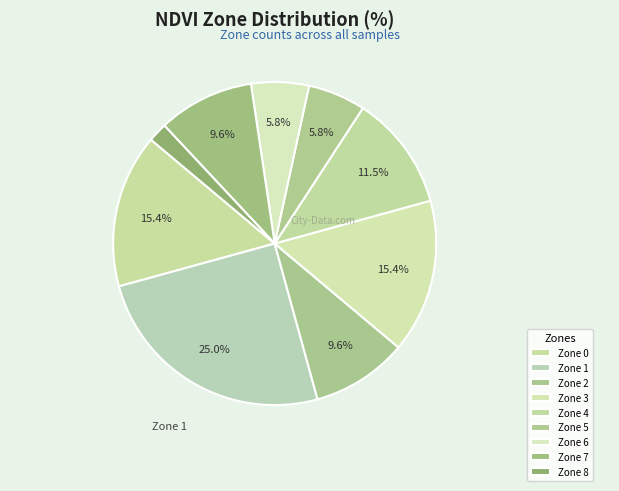

How many segments does this pie chart have?

9